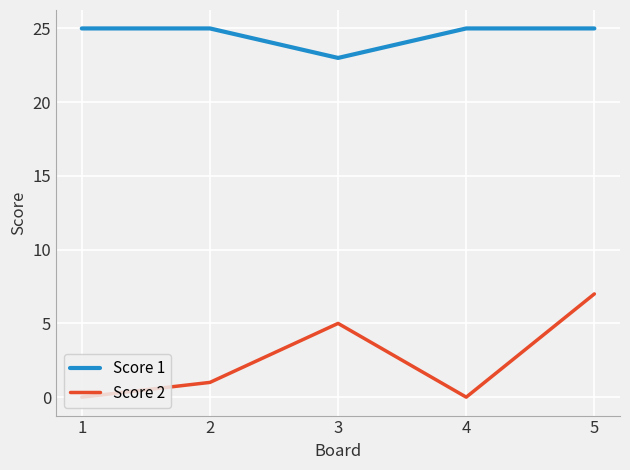

True or false: Score 2 has a value of 1 at 2.

True